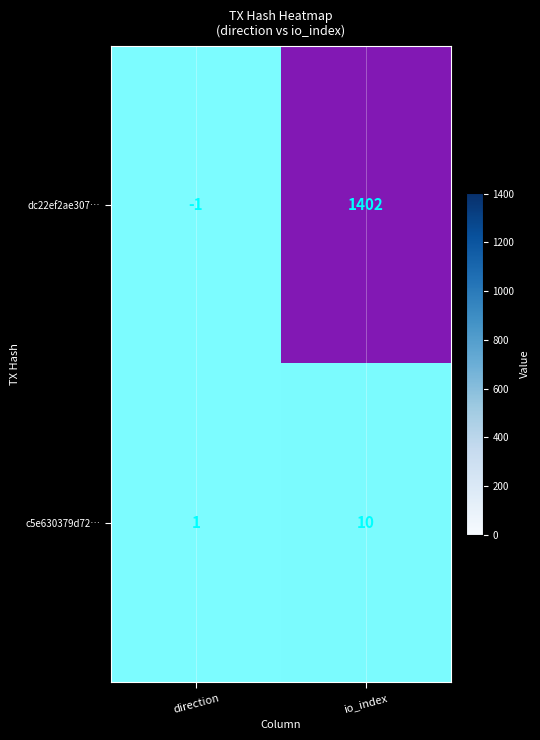

True or false: dc22ef2ae307… has a value of -675 at direction.

False